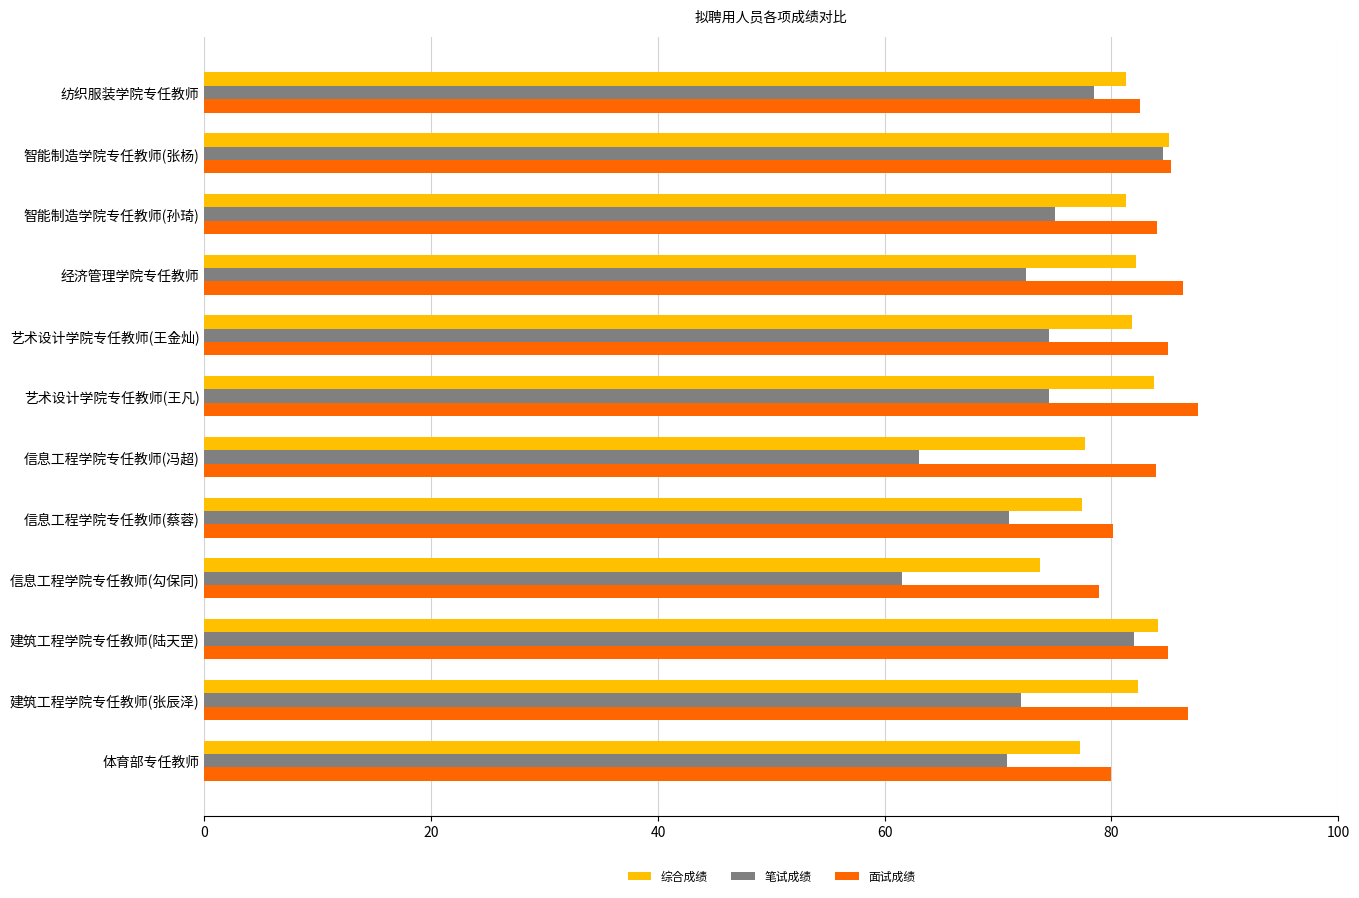

Which category has the highest value across all series?

艺术设计学院专任教师(王凡)